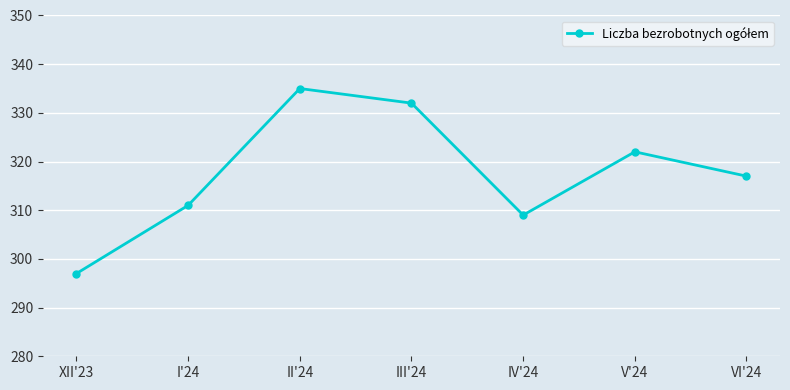

True or false: the data shows 109 at III'24.

False